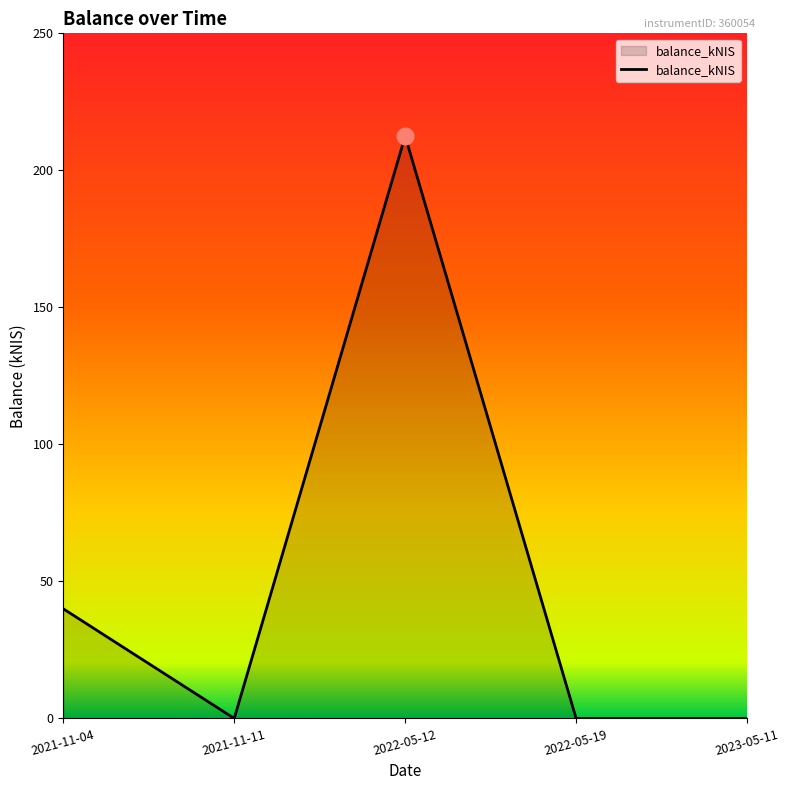

Which has a higher value, 2022-05-12 or 2021-11-11?

2022-05-12